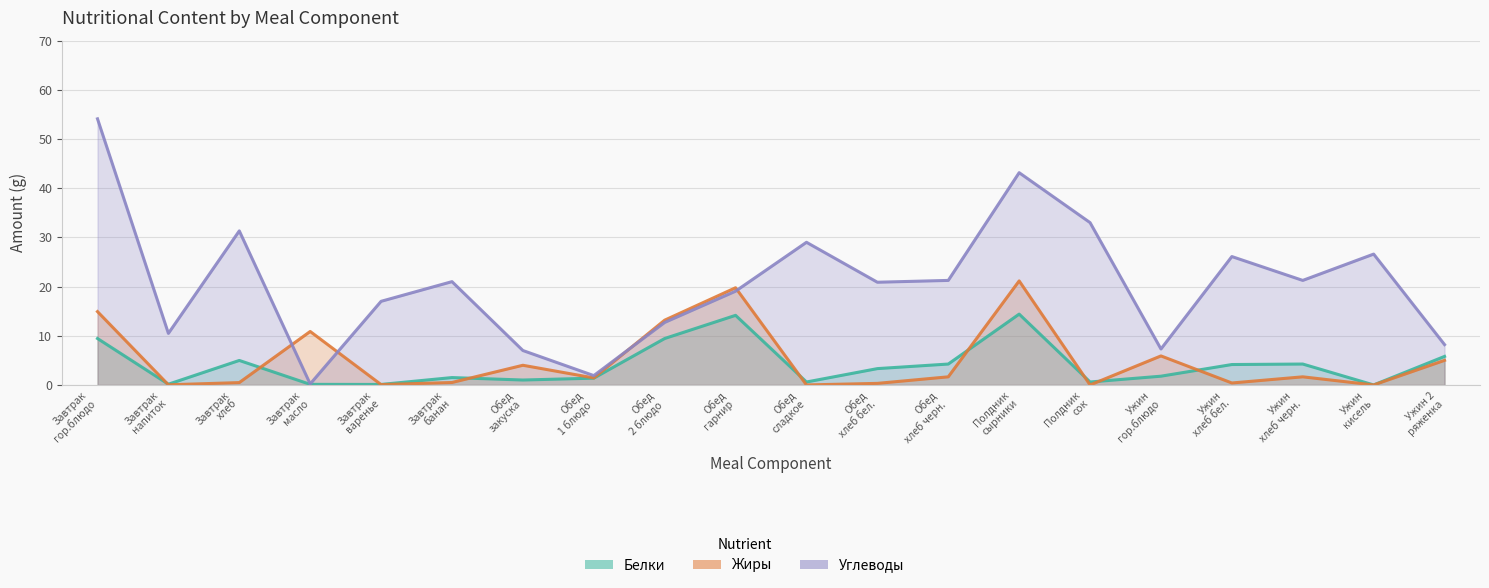

The Жиры series shows 2.4 at Обед
1 блюдо. True or false?

False